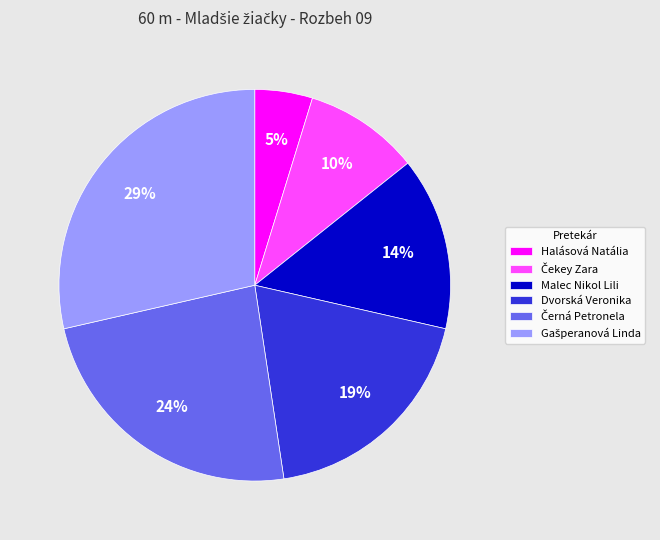

To the nearest percent, what is the difference between the largest and smallest slice percentages?

24%